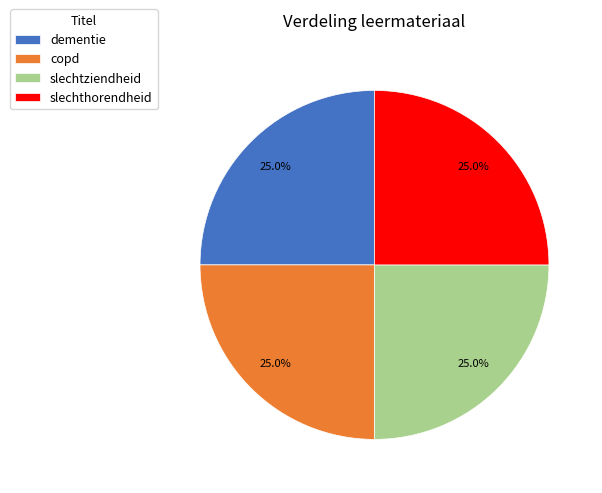

How many slices are in this pie chart?

4